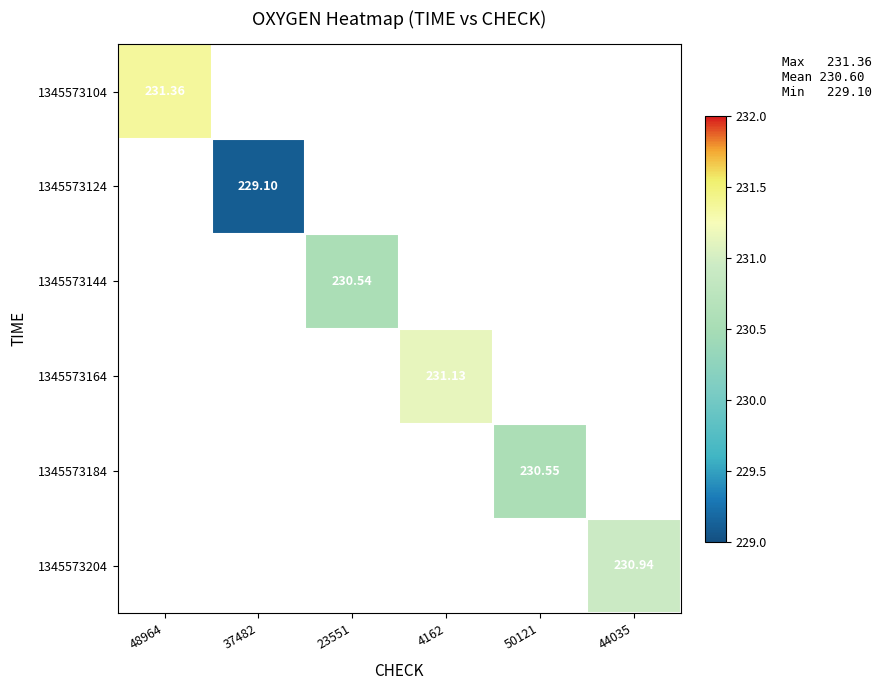

How many distinct data groups are displayed?

6